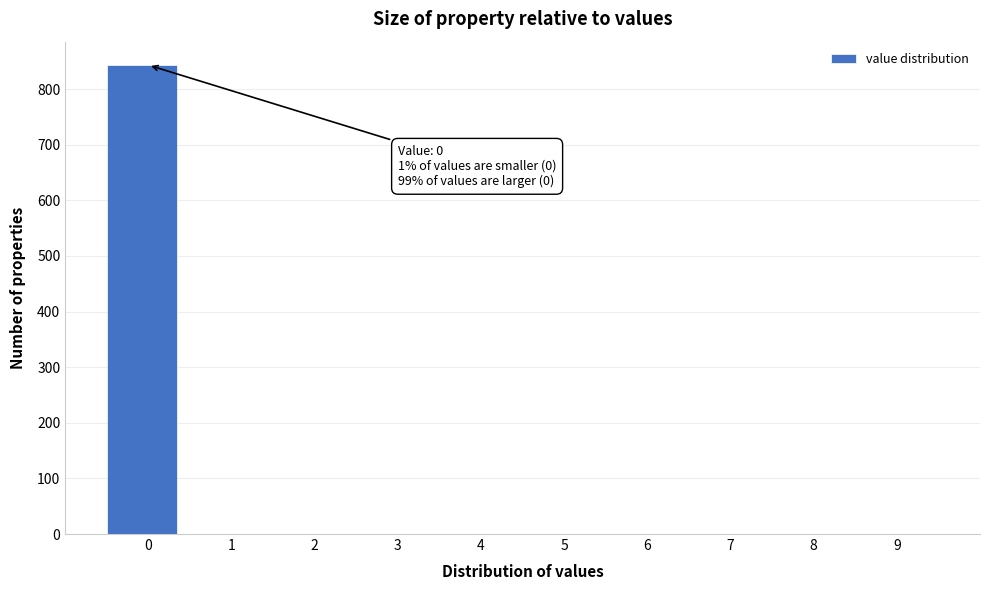

Over which range of the x-axis is the bar tallest?

-0.5 to 0.5